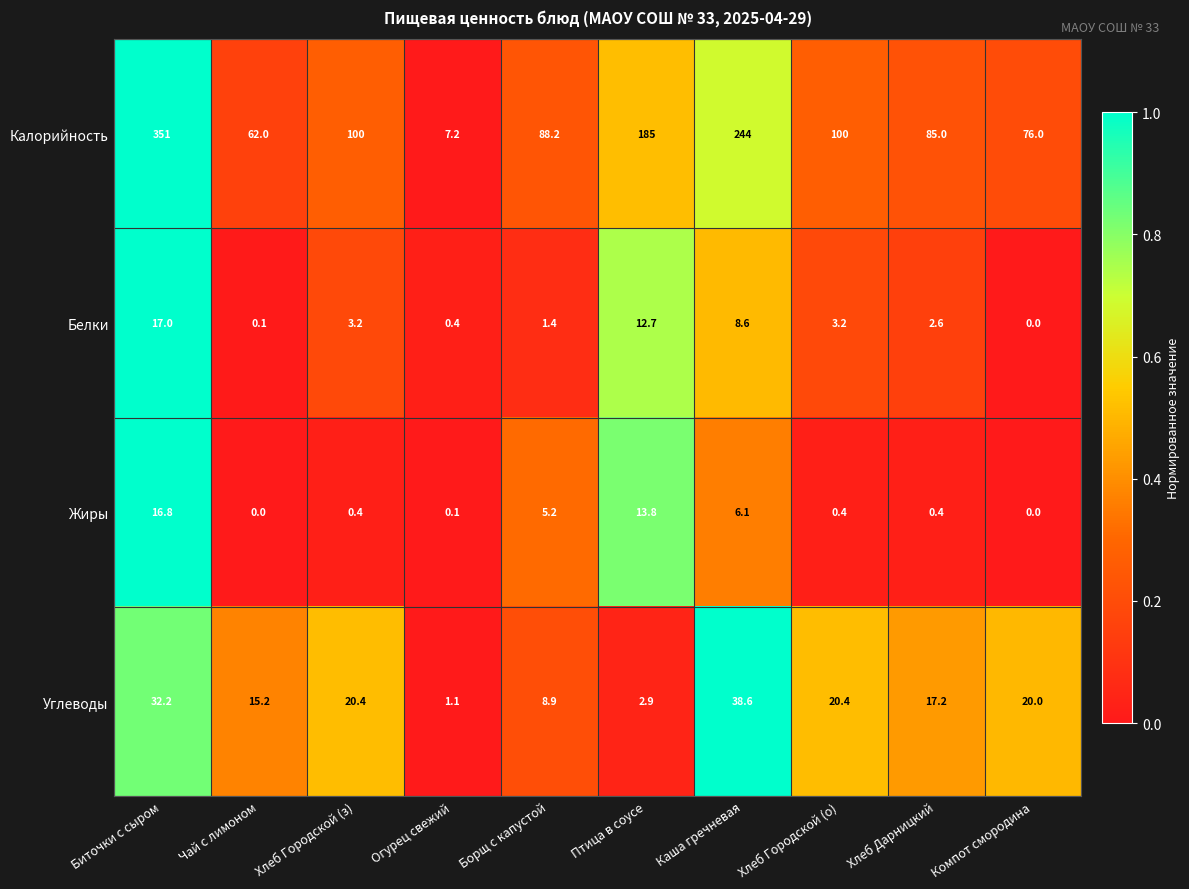

Is it true that Жиры equals 0.2 at Хлеб Дарницкий?

False